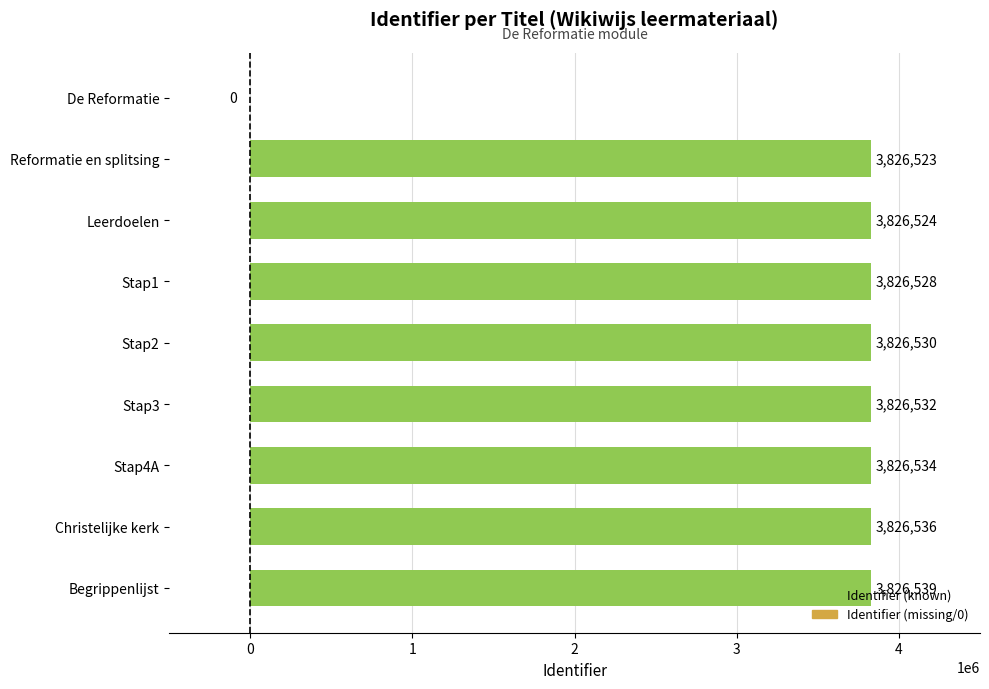

What value does the data have at Stap3, to the nearest 50?

3826550